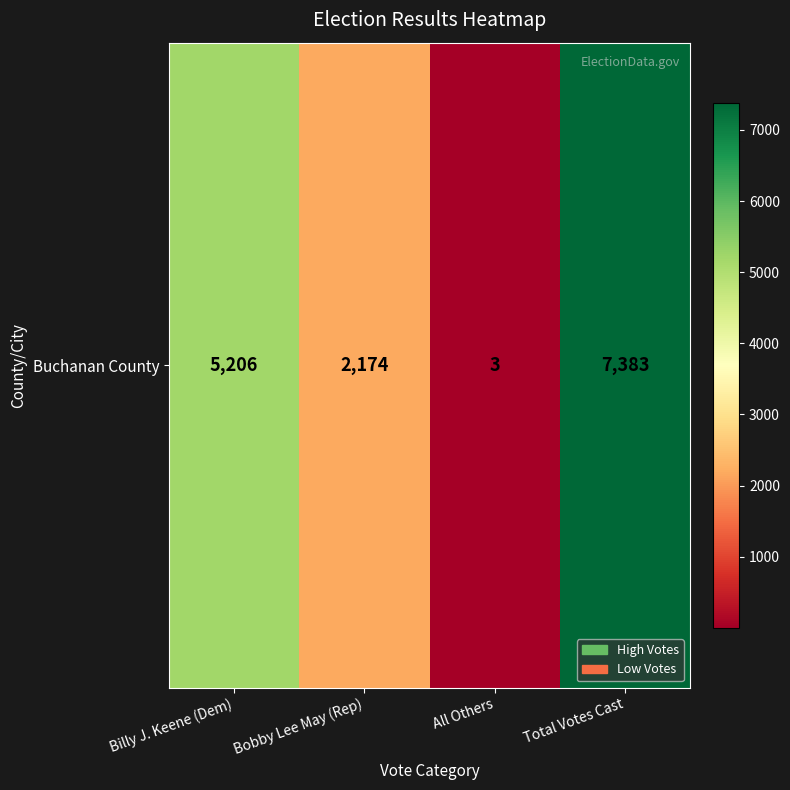

Where is the data nearest to the value 3693?

Billy J. Keene (Dem)